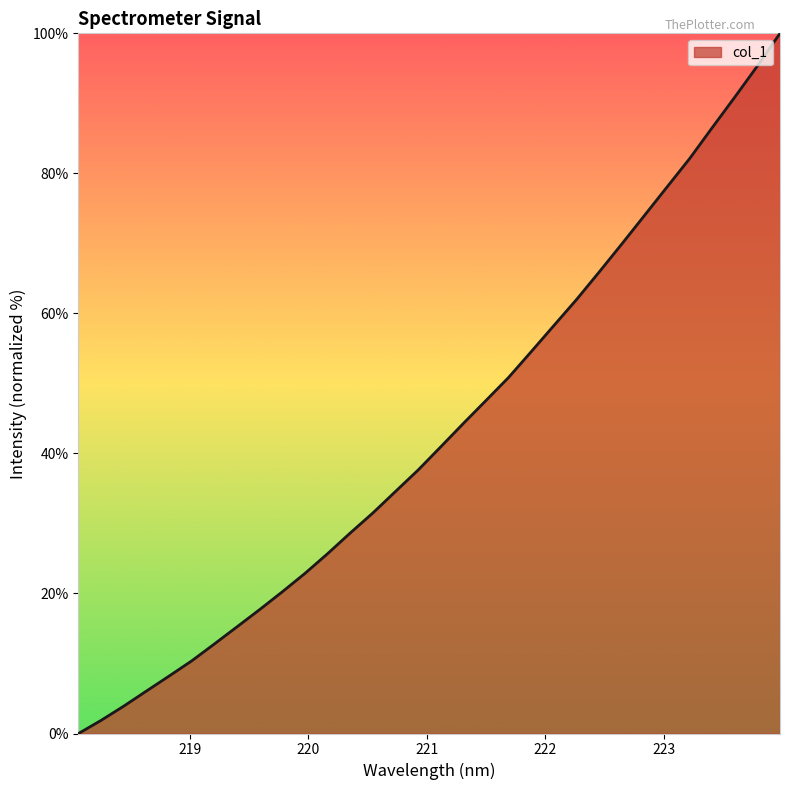

What is the maximum value shown in the chart?

100.0